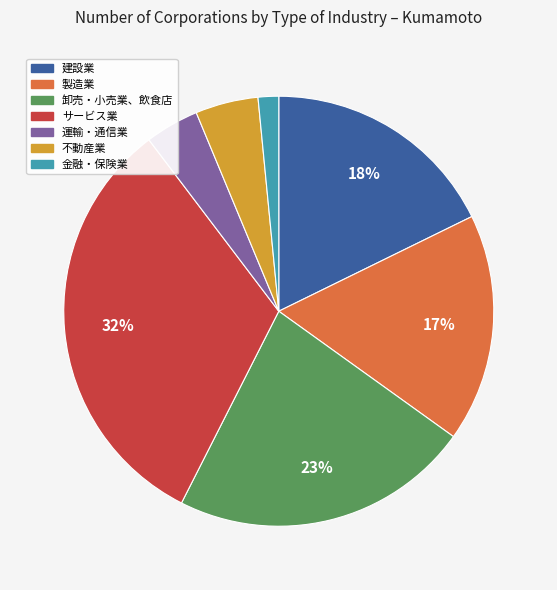

How many segments does this pie chart have?

7